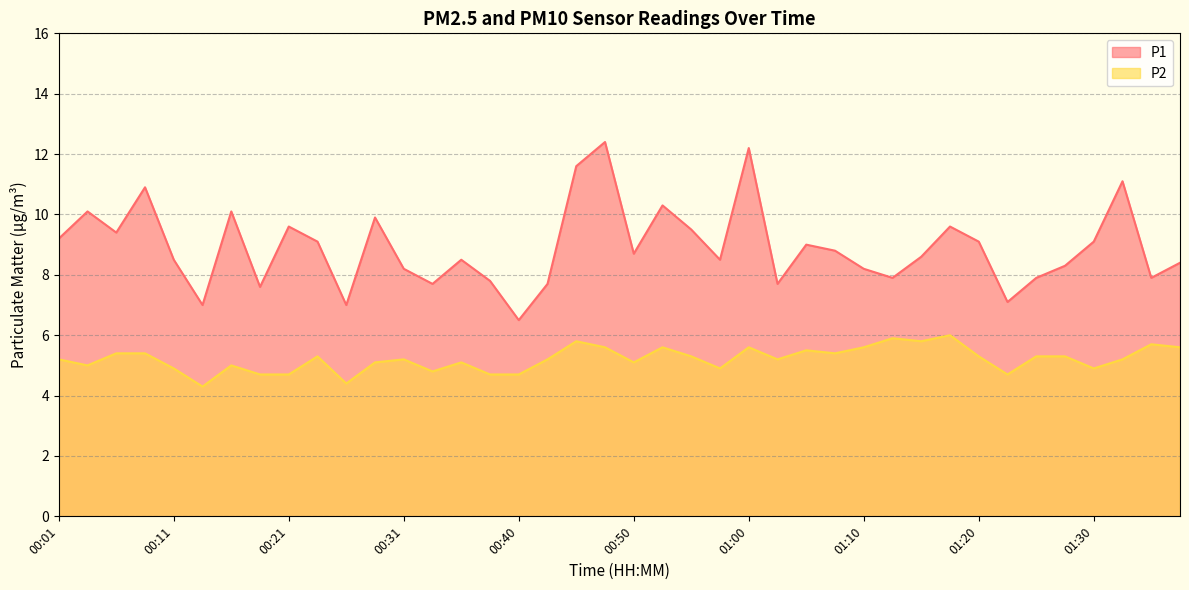

List the labels in order of P2 value, smallest first.

00:14, 00:26, 00:19, 00:21, 00:38, 00:40, 01:23, 00:33, 00:11, 00:58, 01:30, 00:04, 00:16, 00:28, 00:36, 00:50, 00:01, 00:31, 00:43, 01:02, 01:32, 00:23, 00:55, 01:20, 01:25, 01:27, 00:06, 00:09, 01:08, 01:05, 00:48, 00:53, 01:00, 01:10, 01:37, 01:35, 00:45, 01:15, 01:13, 01:18